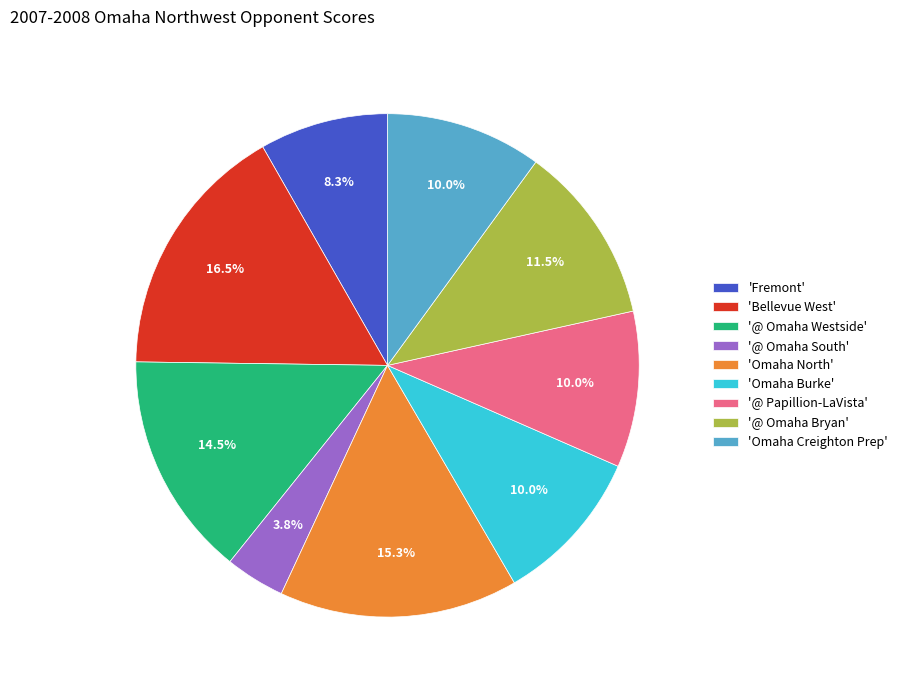

How many segments does this pie chart have?

9